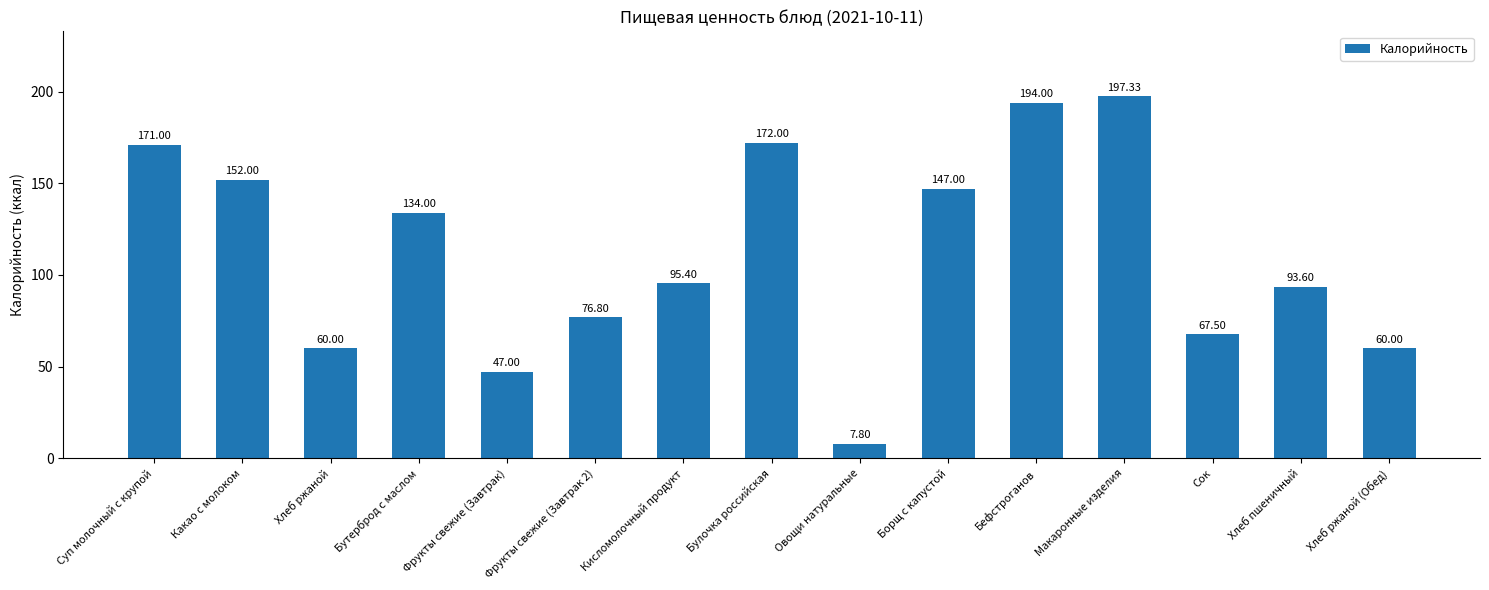

The value at Булочка российская is 172.0. True or false?

True